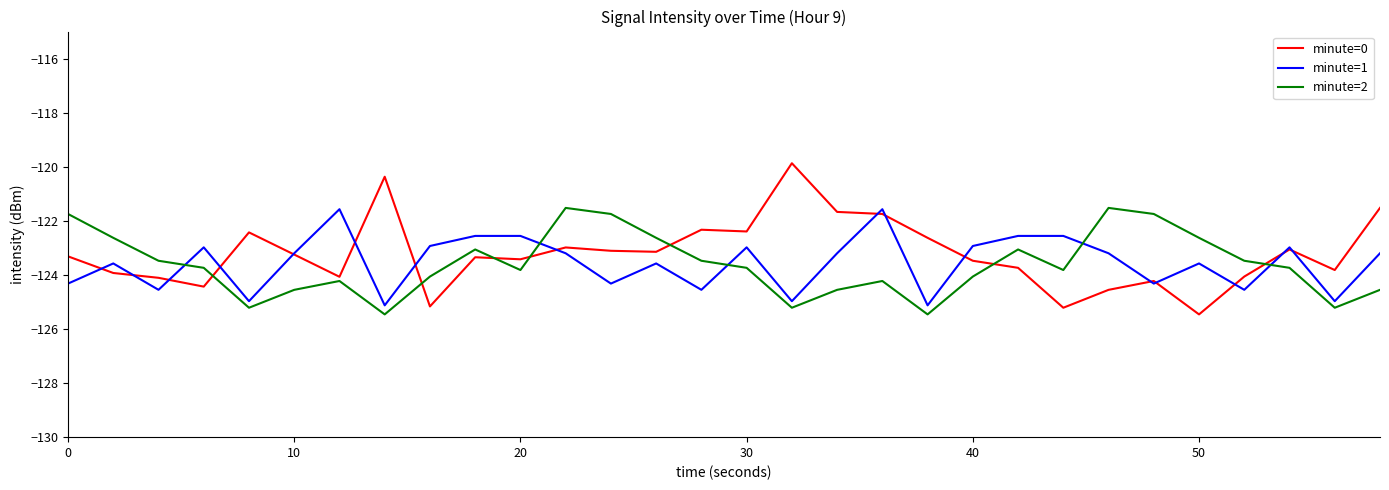

What is the minimum value shown in the chart?

-125.5